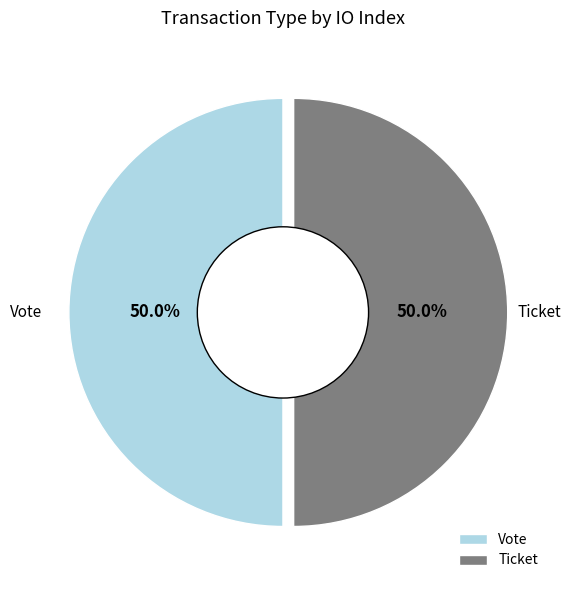

Is the sum of Ticket and Vote greater than half?

Yes